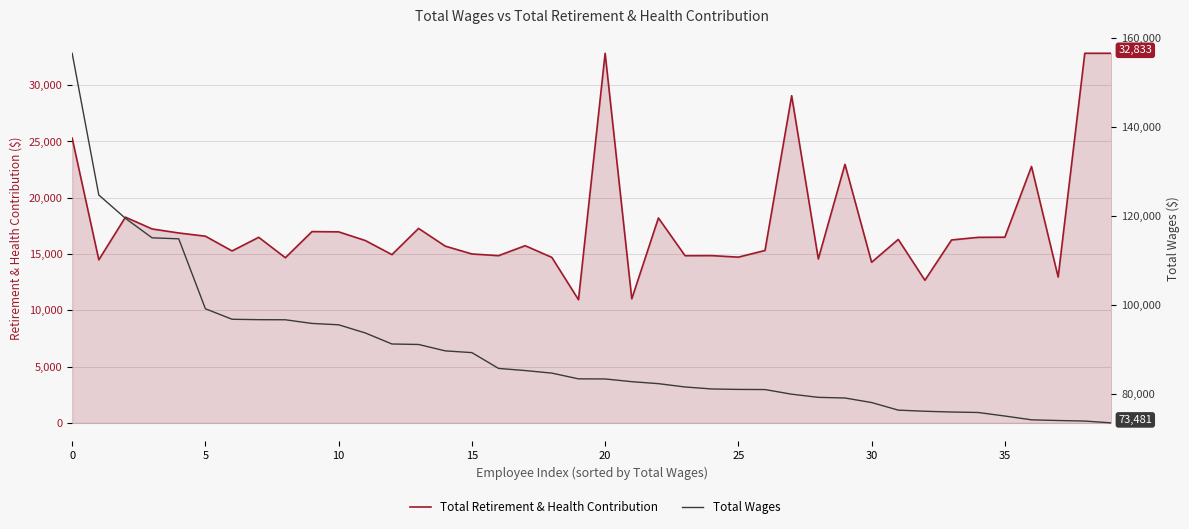

Count the number of categories in the chart.

40